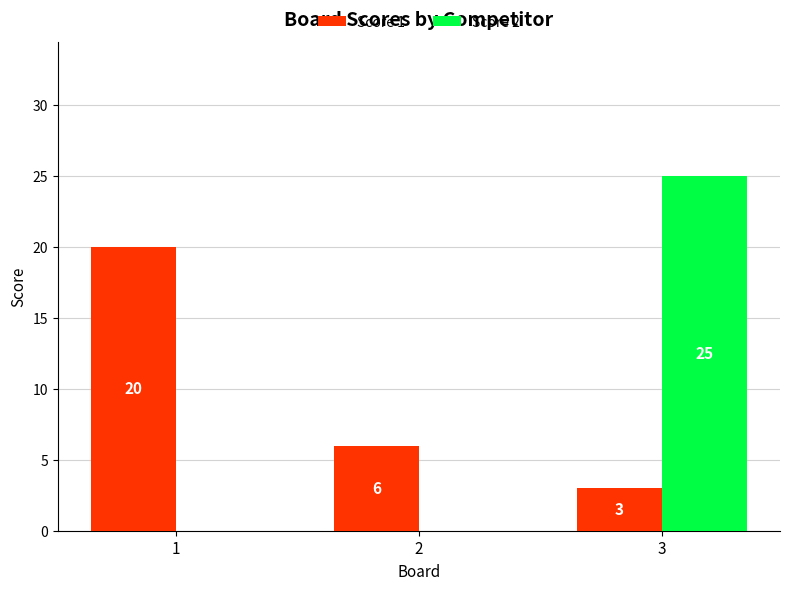

What is the average value of the Score 1 series?

10